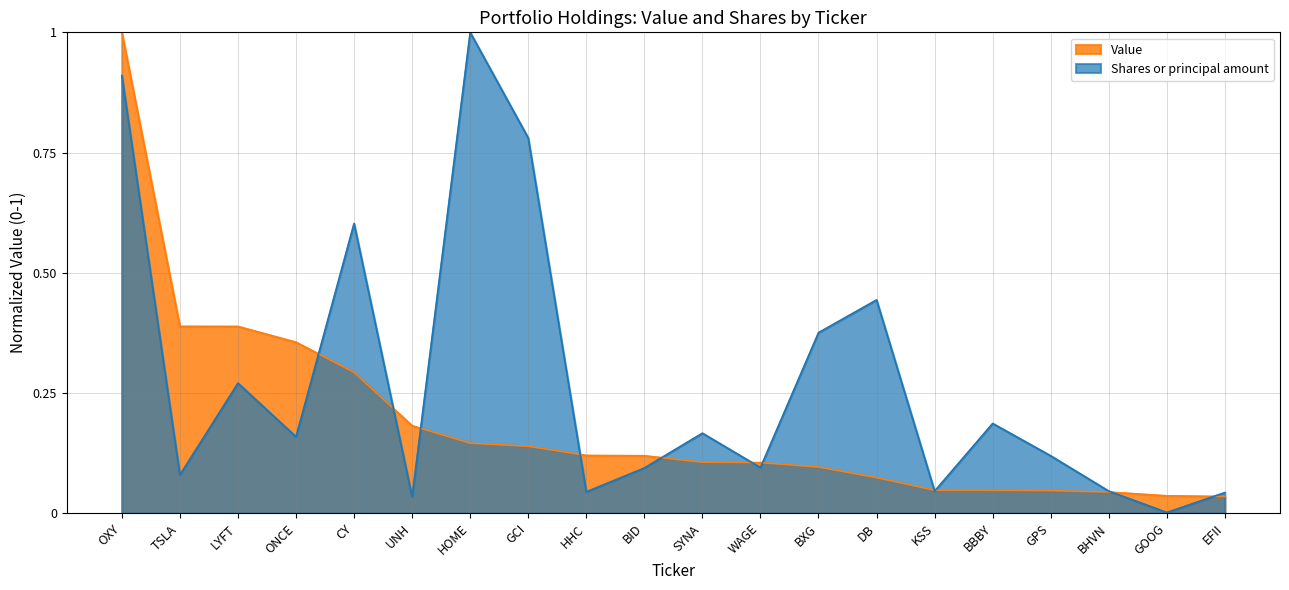

What is the difference between the Shares or principal amount values at DB and GCI?

0.3